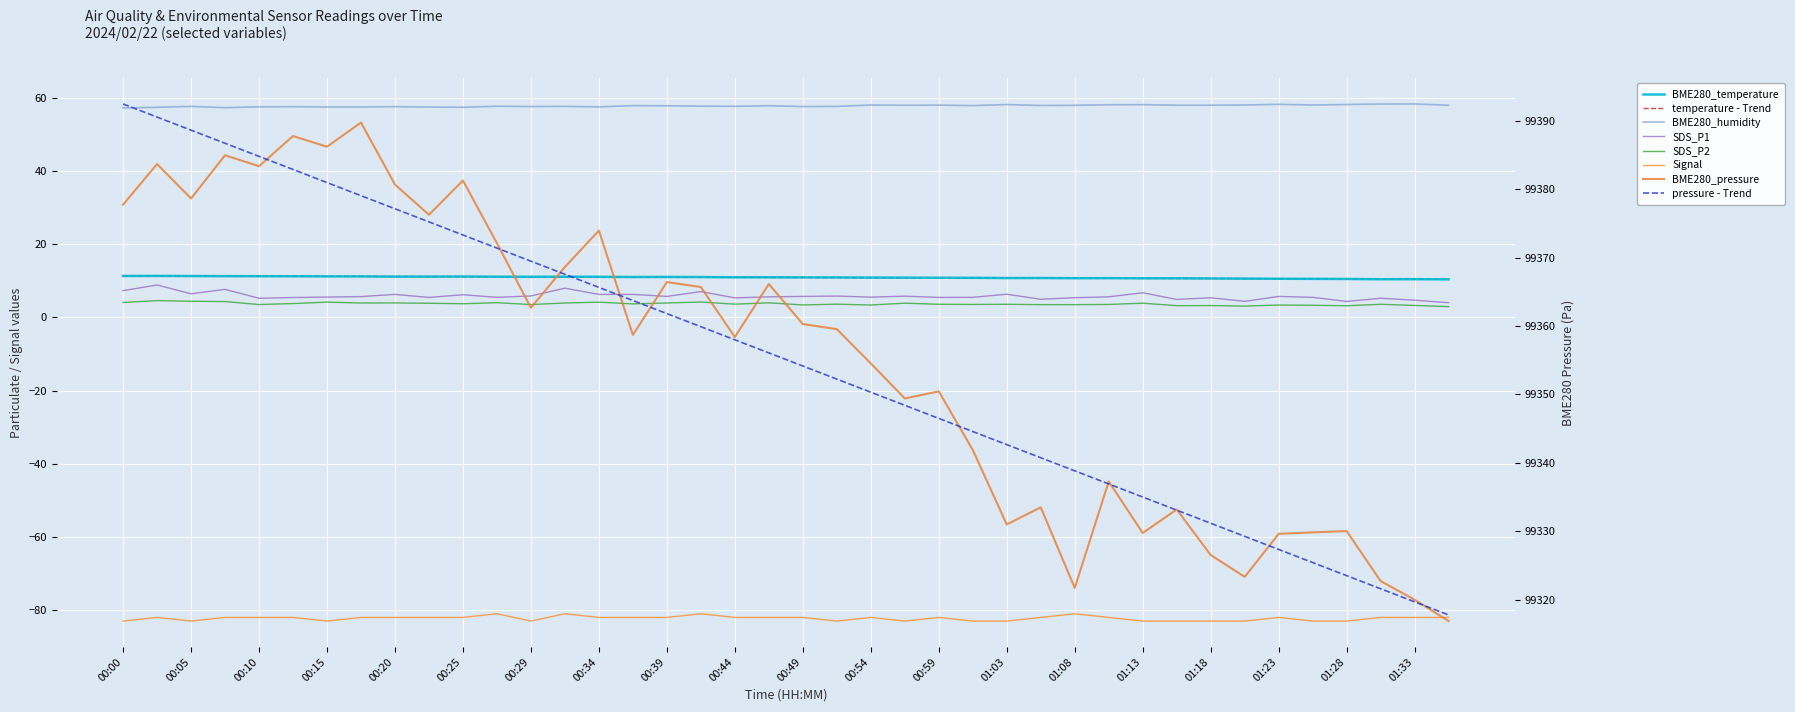

Rank the series by their maximum value, from highest to lowest.

BME280_pressure, BME280_humidity, BME280_temperature, SDS_P1, SDS_P2, Signal